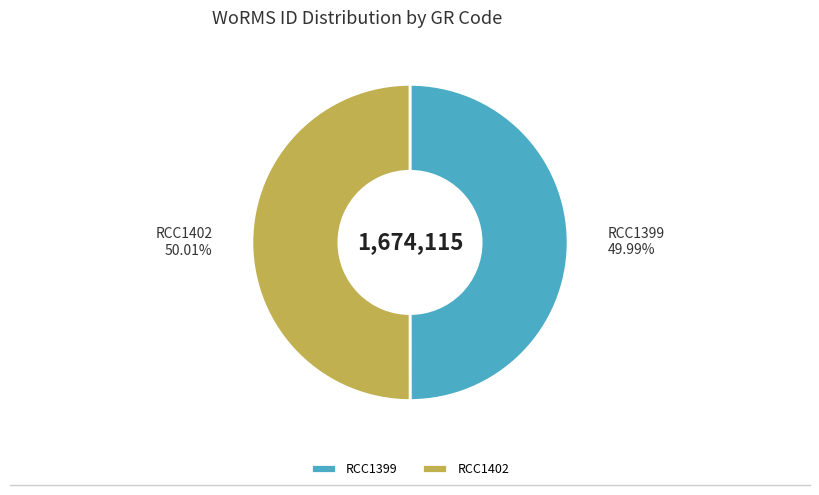

Count the number of slices in the pie.

2